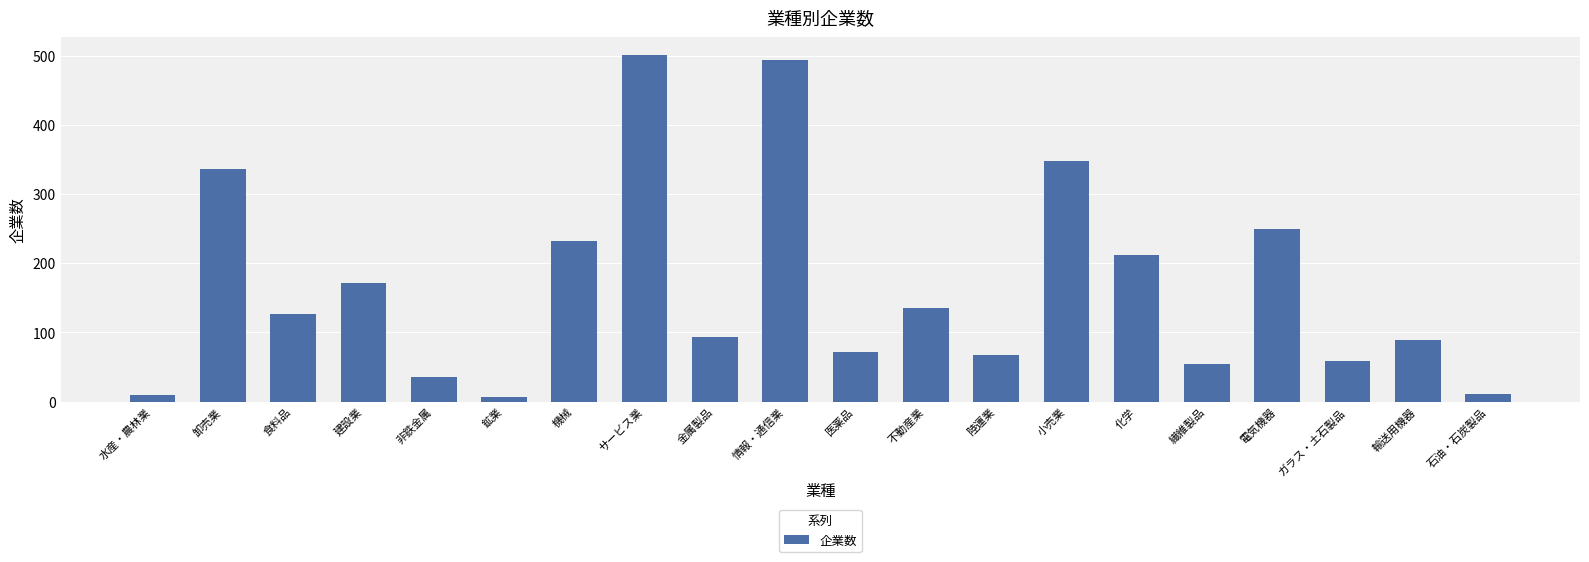

What is the sum of all values?

3303